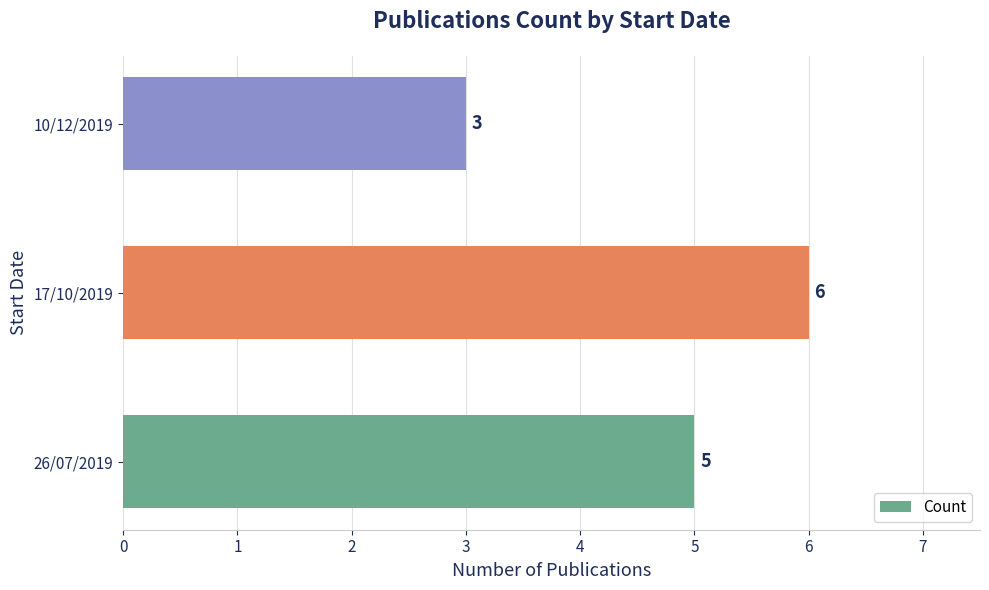

Reading top to bottom, extract all data points from this chart.

3	6	5